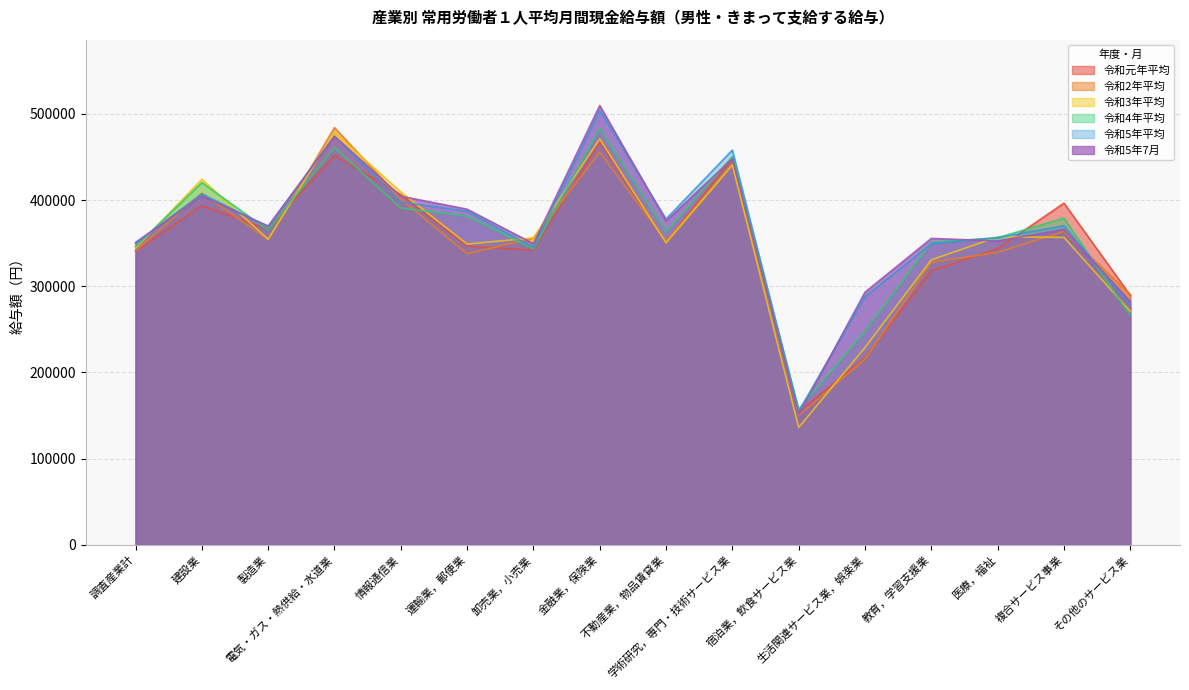

Where is the first local maximum for 令和2年平均?

建設業